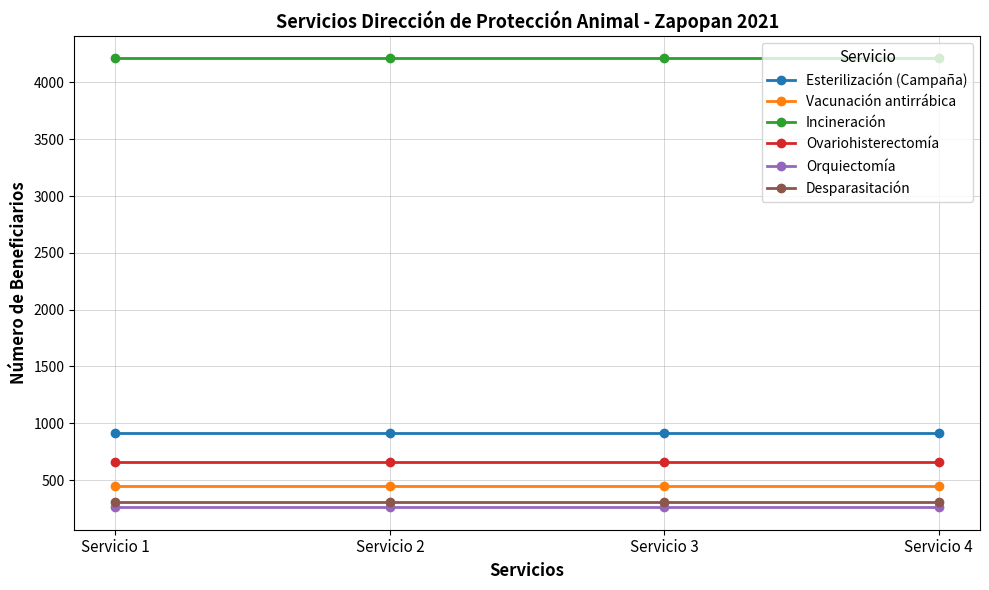

True or false: Esterilización (Campaña) has more than 1 points higher than both neighbors.

False